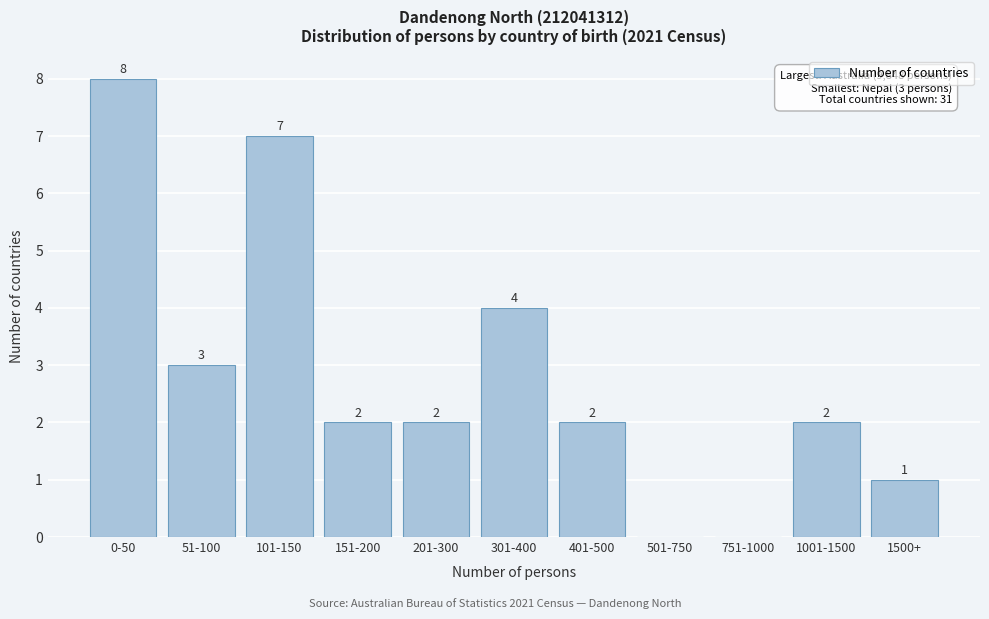

Reading right to left, extract all data points from this chart.

1500+=1	1001-1500=2	751-1000=0	501-750=0	401-500=2	301-400=4	201-300=2	151-200=2	101-150=7	51-100=3	0-50=8